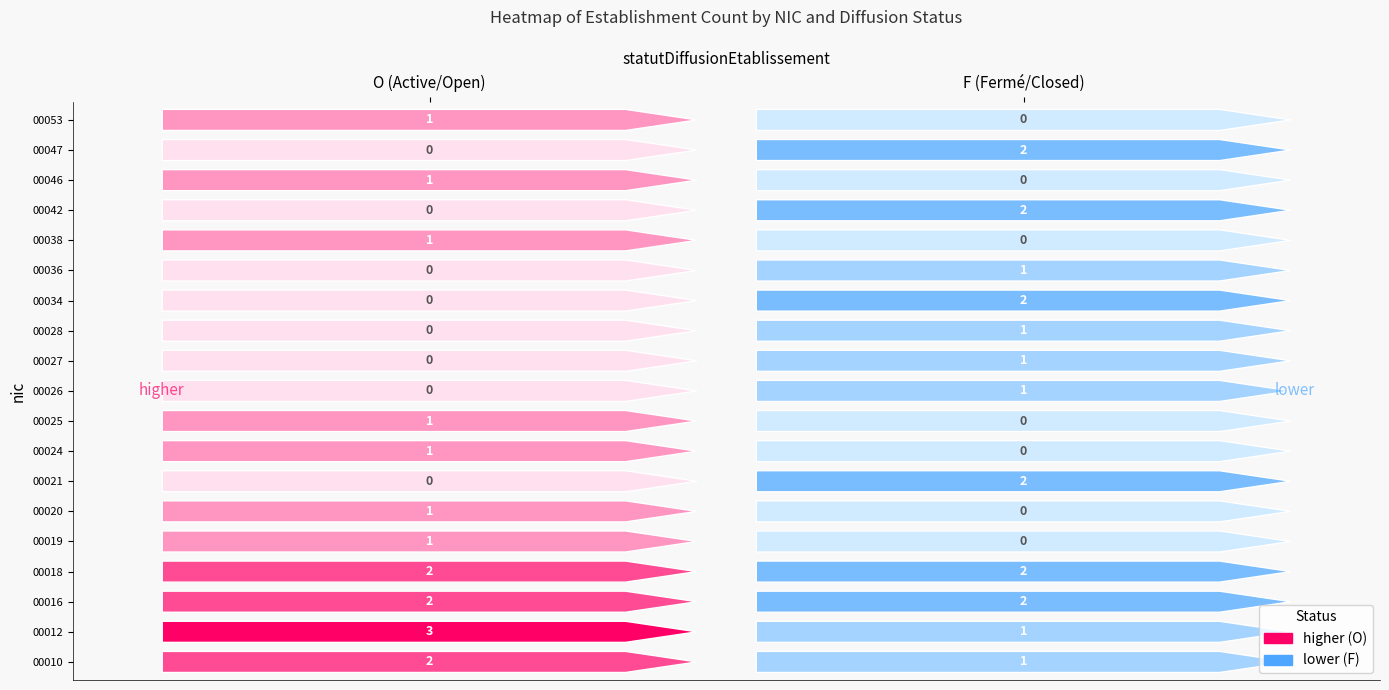

At F, list the series in order from smallest to largest.

00019, 00020, 00024, 00025, 00038, 00046, 00053, 00010, 00012, 00026, 00027, 00028, 00036, 00016, 00018, 00021, 00034, 00042, 00047